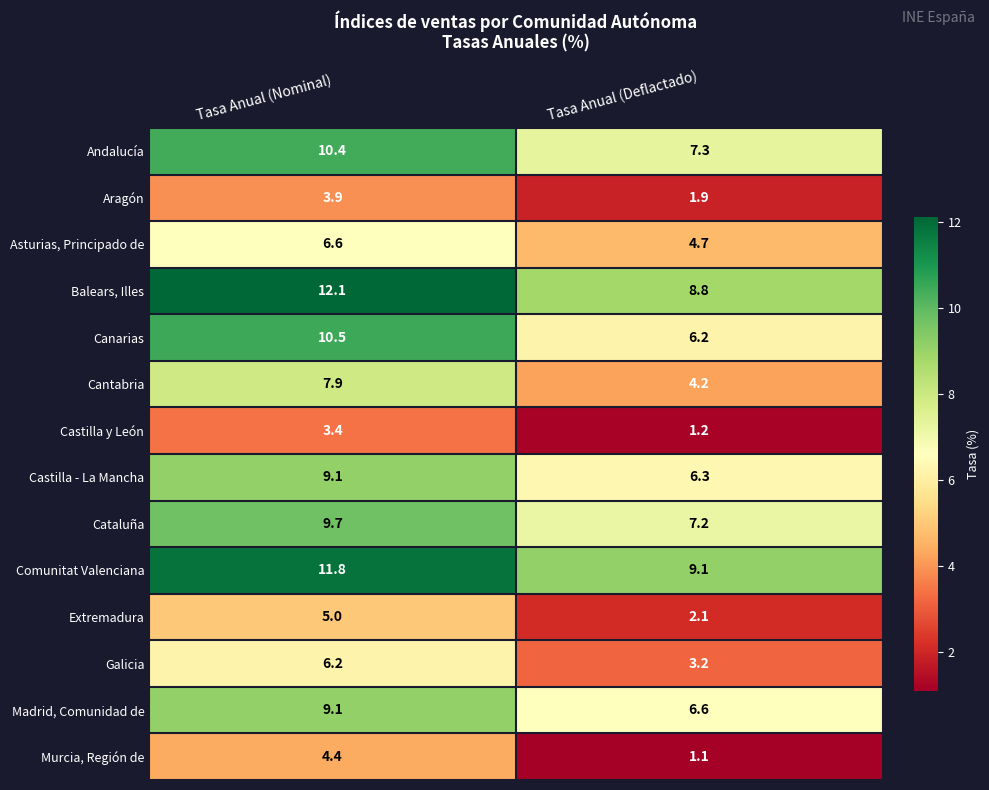

At Tasa Anual (Deflactado), list the series in order from smallest to largest.

Murcia, Región de, Castilla y León, Aragón, Extremadura, Galicia, Cantabria, Asturias, Principado de, Canarias, Castilla - La Mancha, Madrid, Comunidad de, Cataluña, Andalucía, Balears, Illes, Comunitat Valenciana